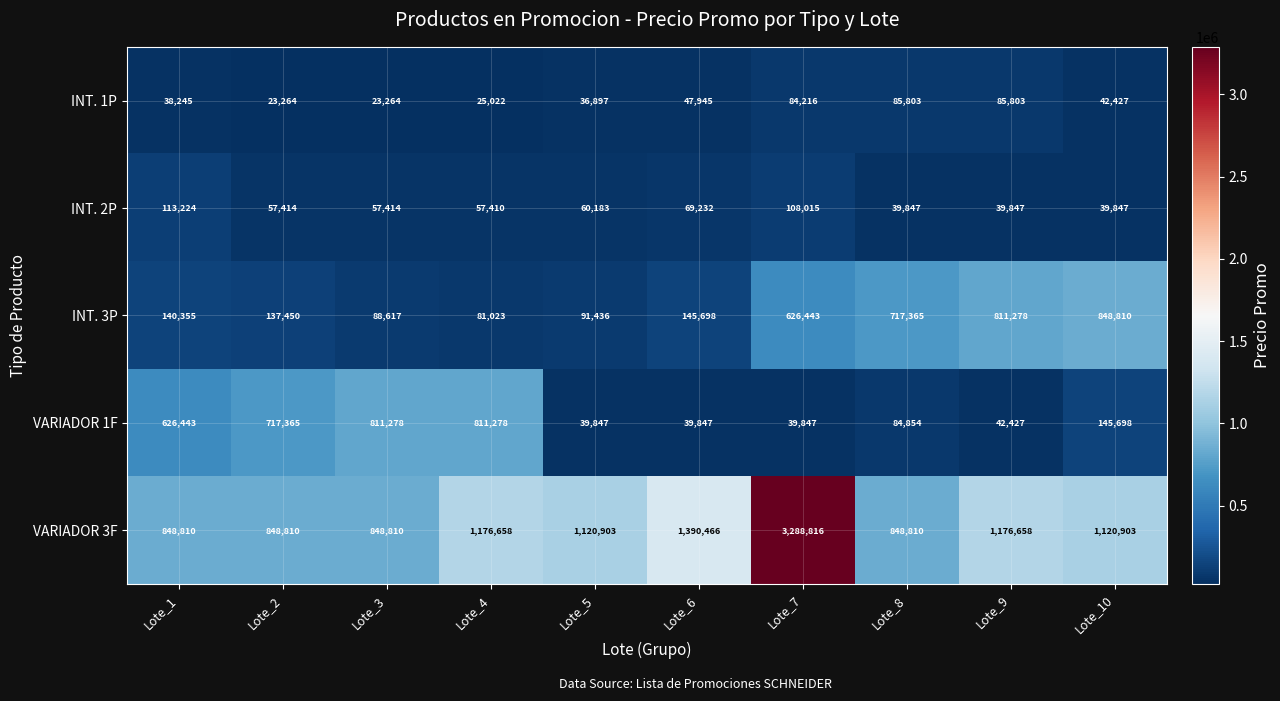

The VARIADOR 3F series shows 1794579 at Lote_5. True or false?

False